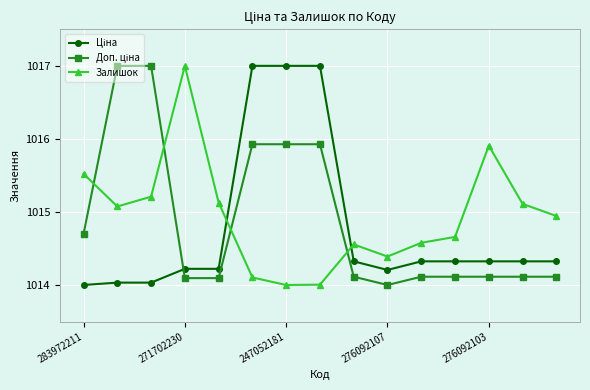

What is the minimum value shown in the chart?

1014.0